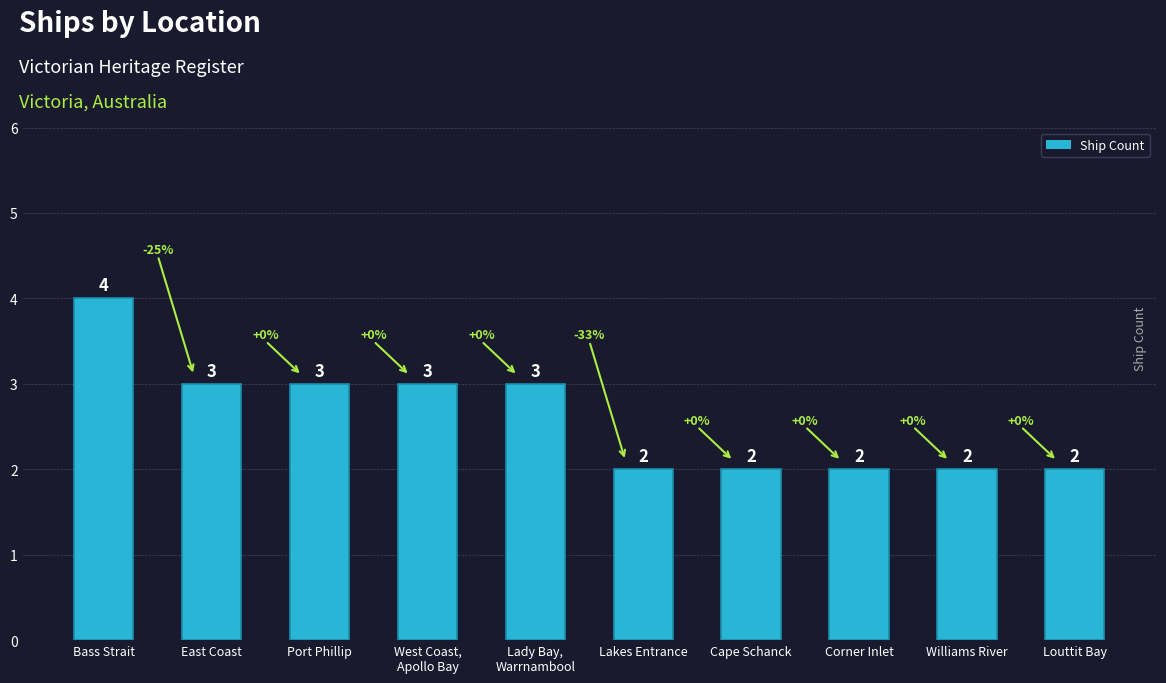

True or false: the data shows 3 at West Coast,
Apollo Bay.

True